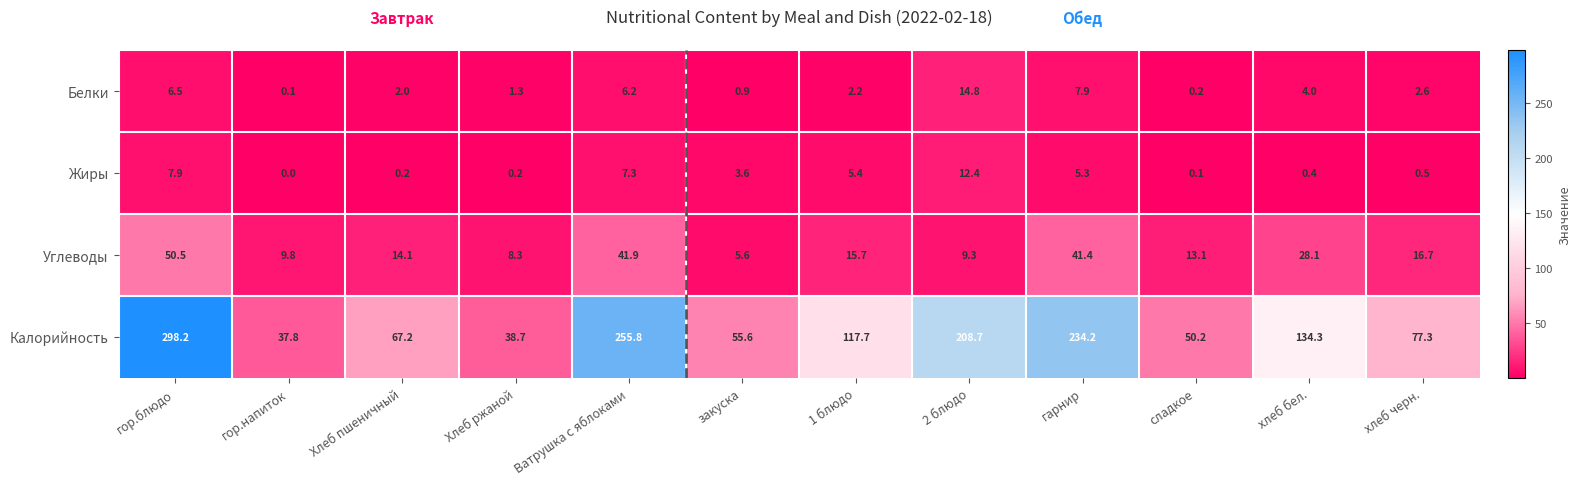

What is the average value of the Калорийность series?

131.3